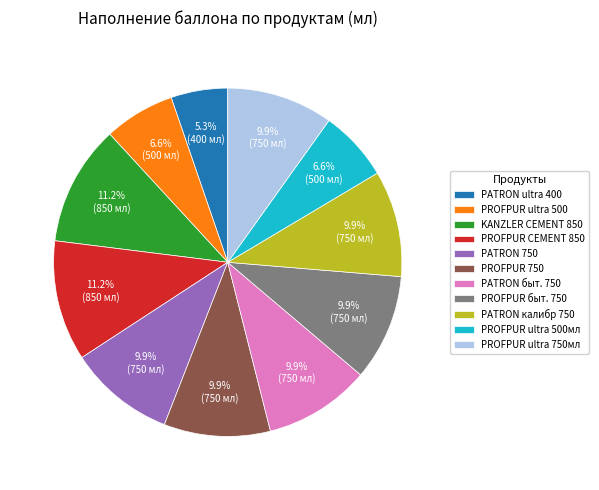

How many slices are in this pie chart?

11